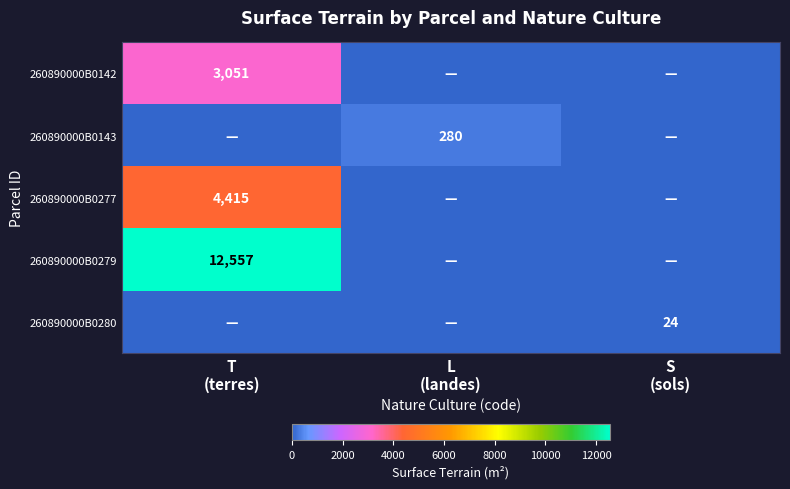

List the series in order of their peak value, highest first.

260890000B0279, 260890000B0277, 260890000B0142, 260890000B0143, 260890000B0280